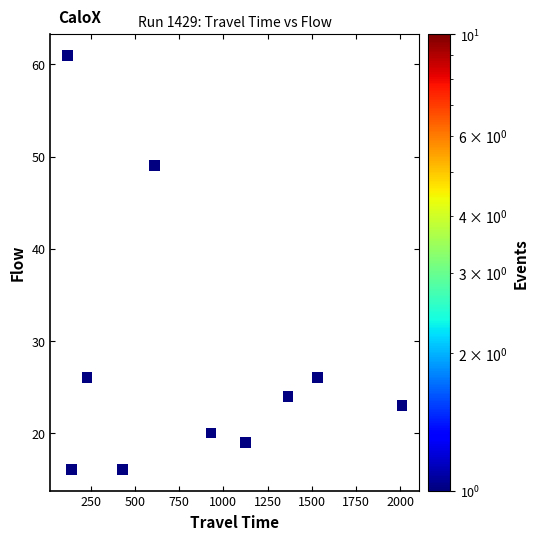

What Y value in the scatter plot is closest to 38?

49